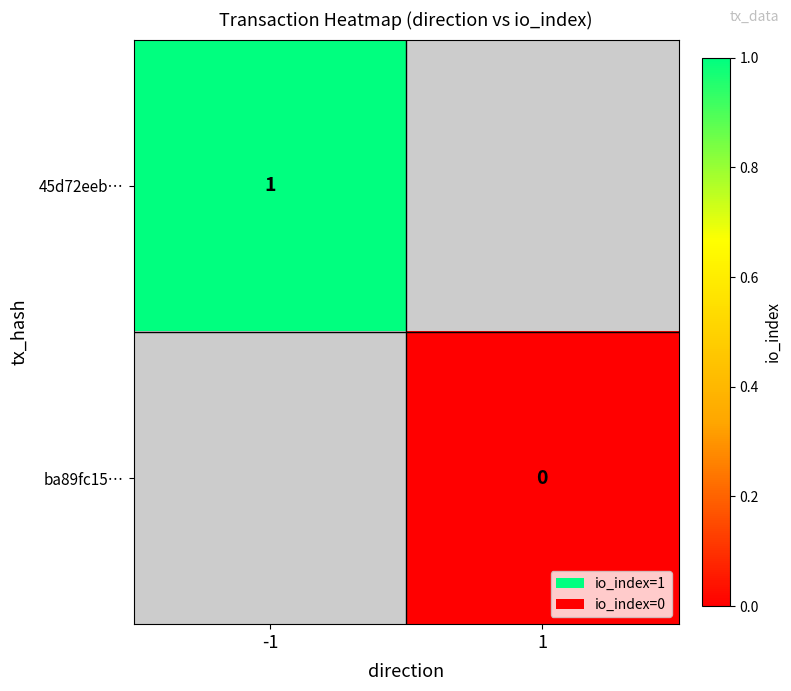

List the series in order of their peak value, highest first.

45d72eeb…, ba89fc15…